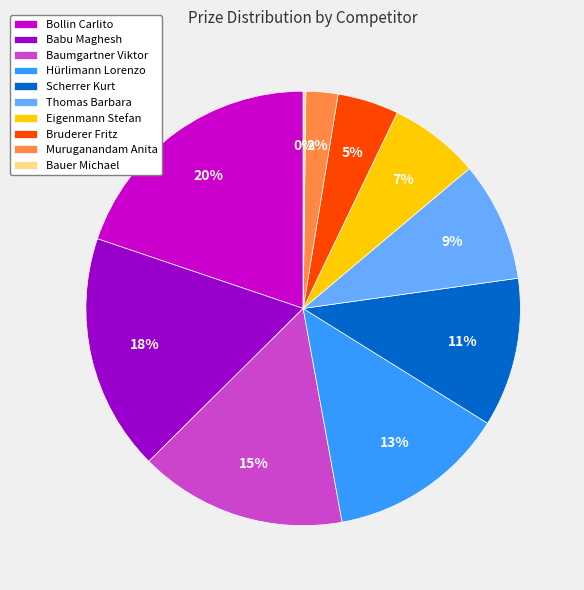

Approximately how many times larger is the value at Bollin Carlito compared to Babu Maghesh?

1.1